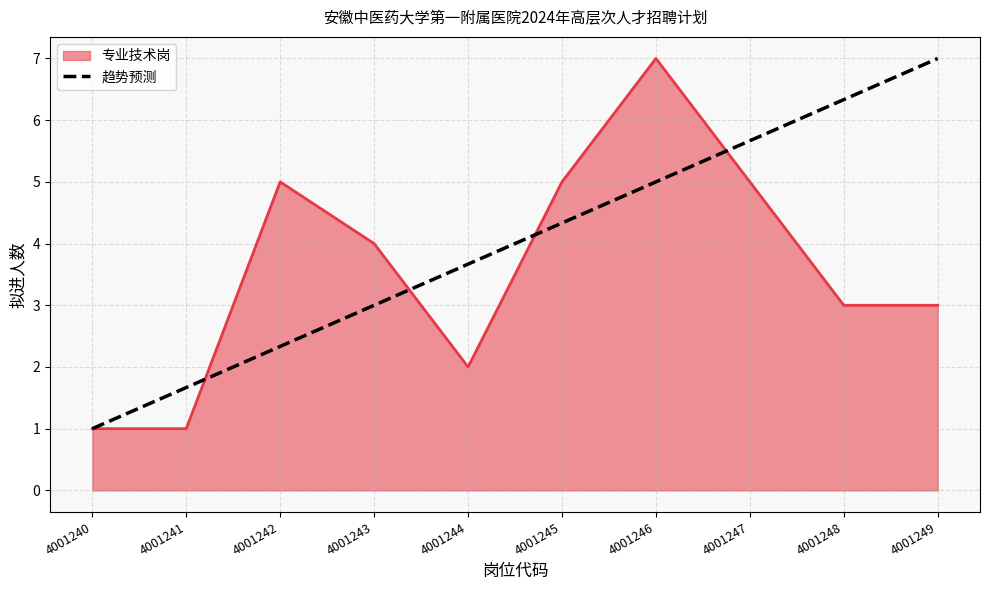

What is the total value across all series at 4001245?

9.3